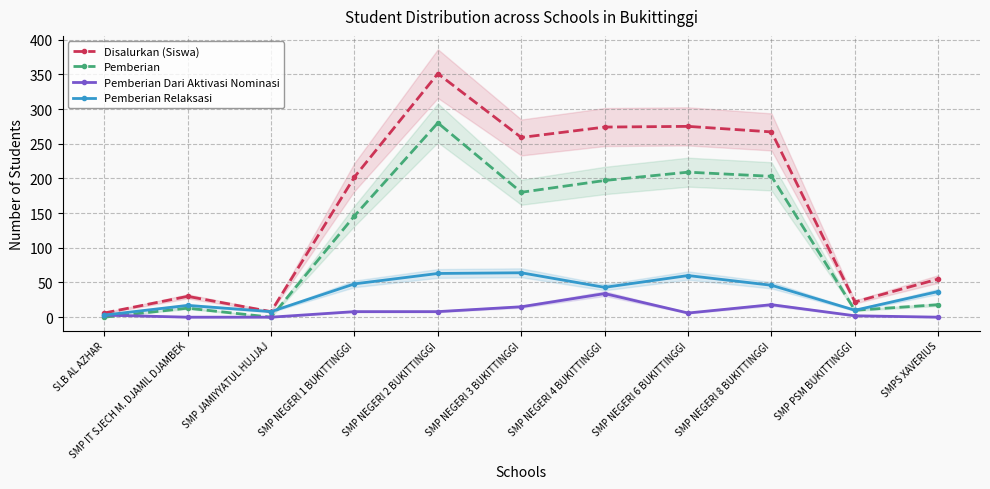

Does the chart display data point markers on the line(s)?

Yes